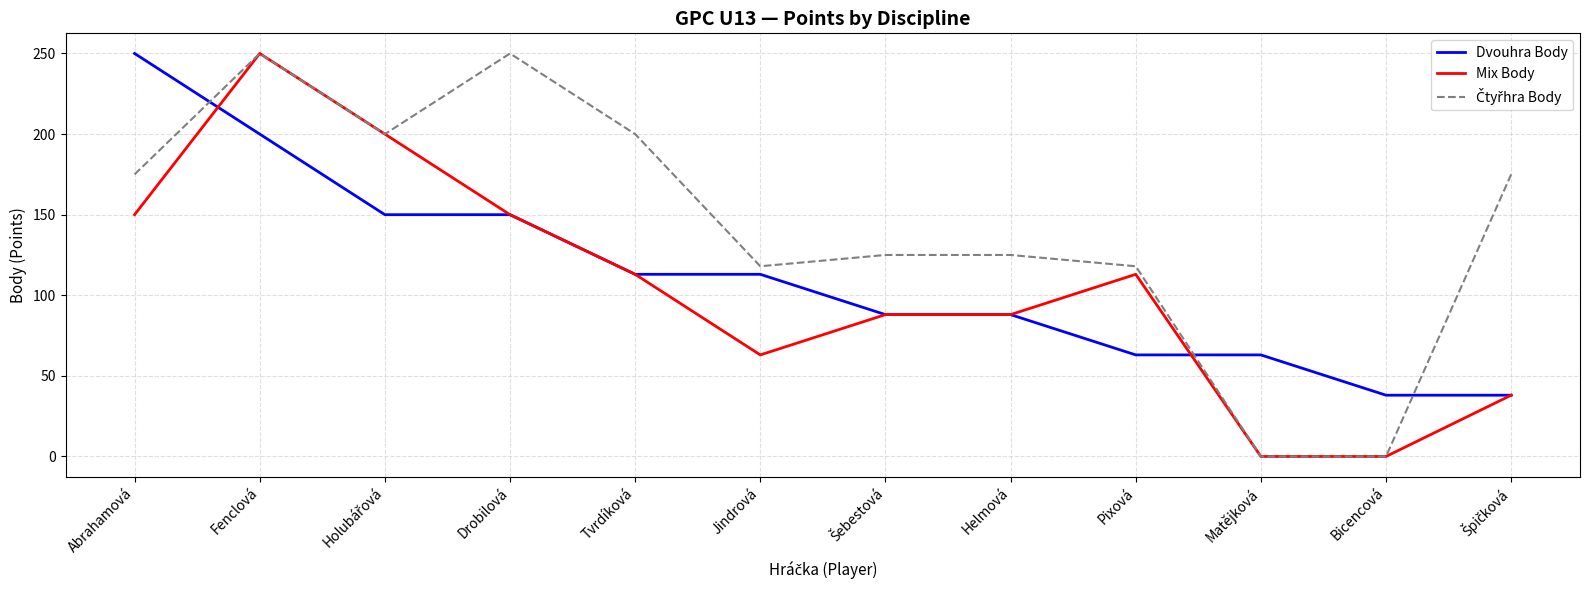

Is the value of Dvouhra Body at Pixová greater than the value of Mix Body at Drobilová?

No